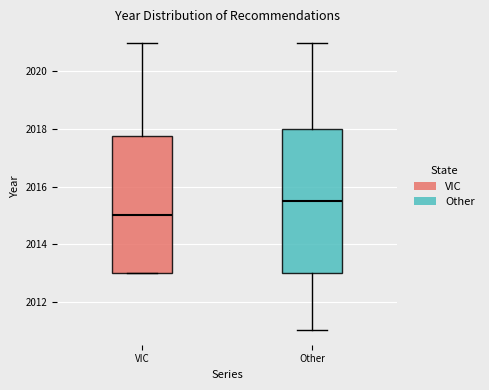

Where does the upper whisker of the box for VIC end on the y-axis? The values are not printed on the chart, so give them approximately, as read against the axis.

2021.0